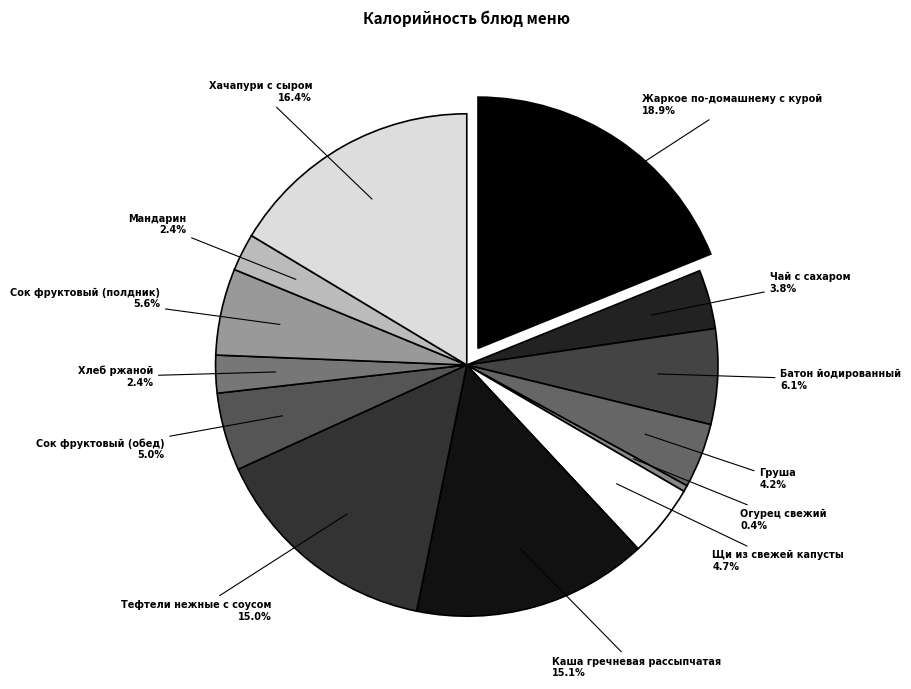

What is the change in value from Щи из свежей капусты to Тефтели нежные с соусом?

+162.9